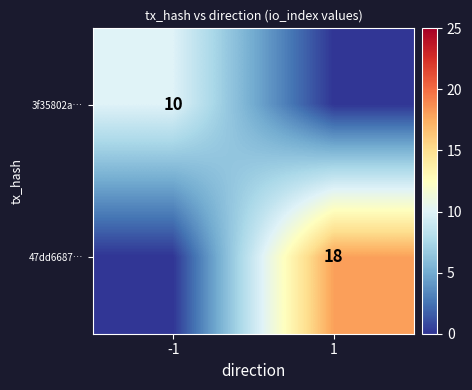

What is the total value across all series at 1?

18